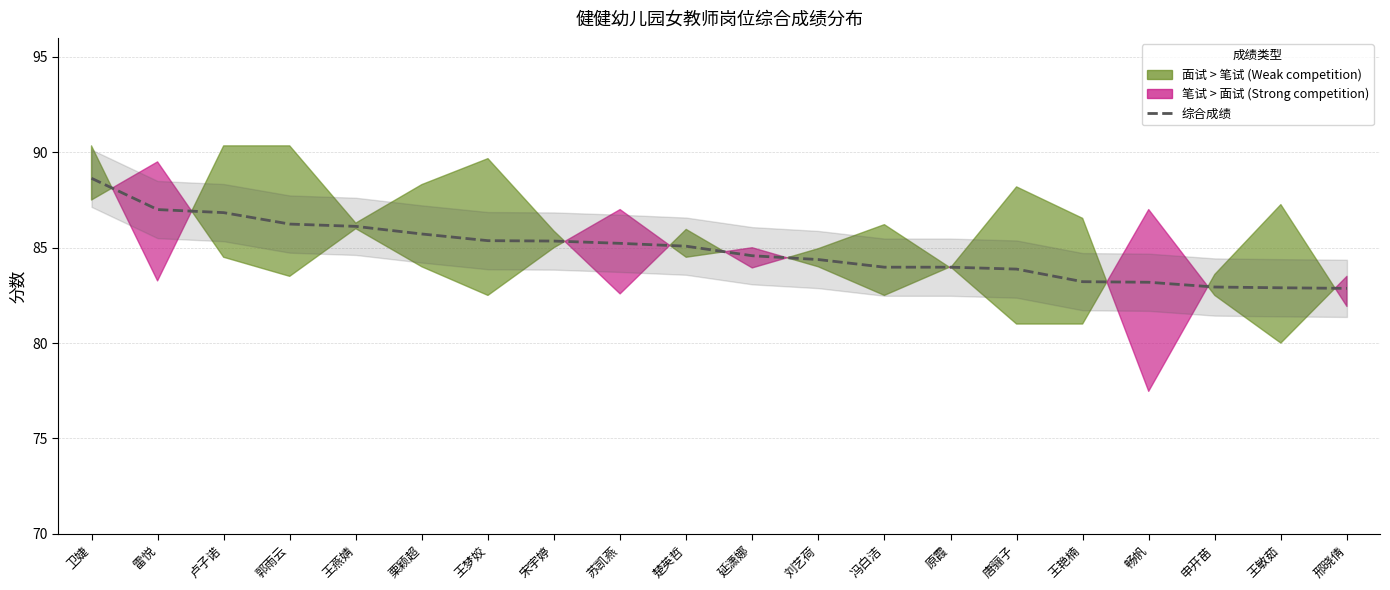

Where is the data nearest to the value 85?

楚英哲